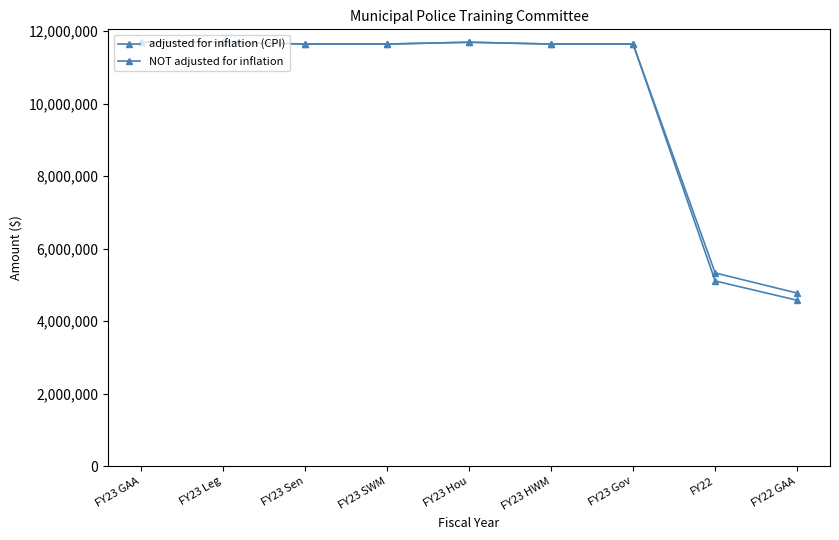

Count the number of data series in this chart.

2